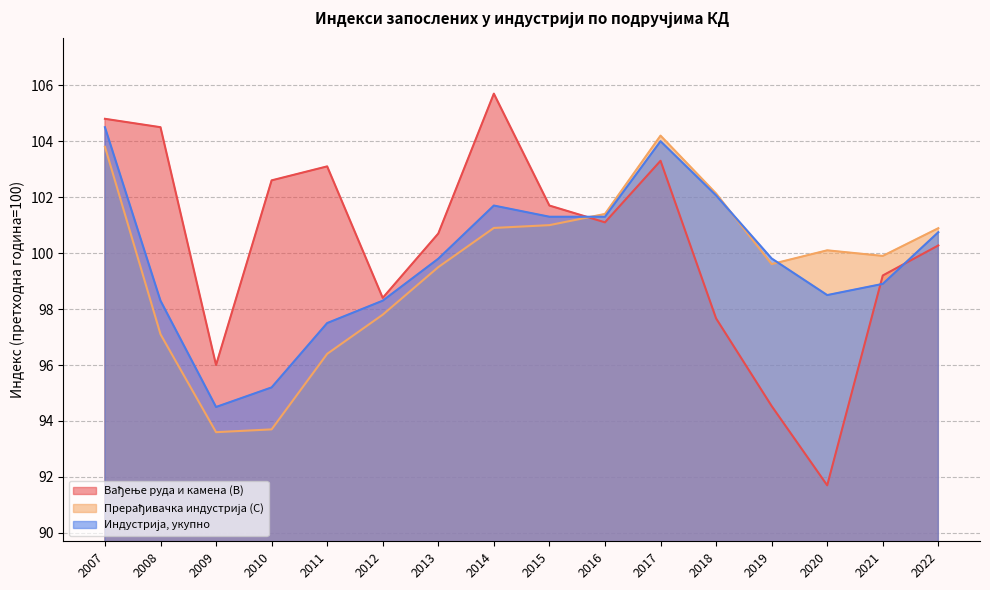

What is the value of the Прерађивачка индустрија (C) point at the 6th from the left?

97.8